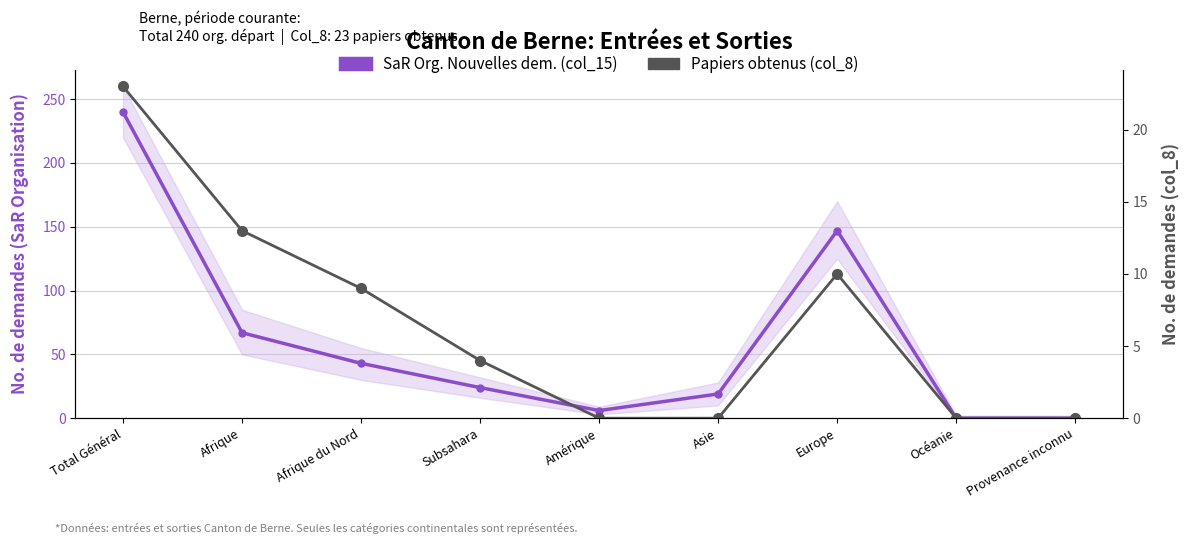

What position from the left is Amérique?

5